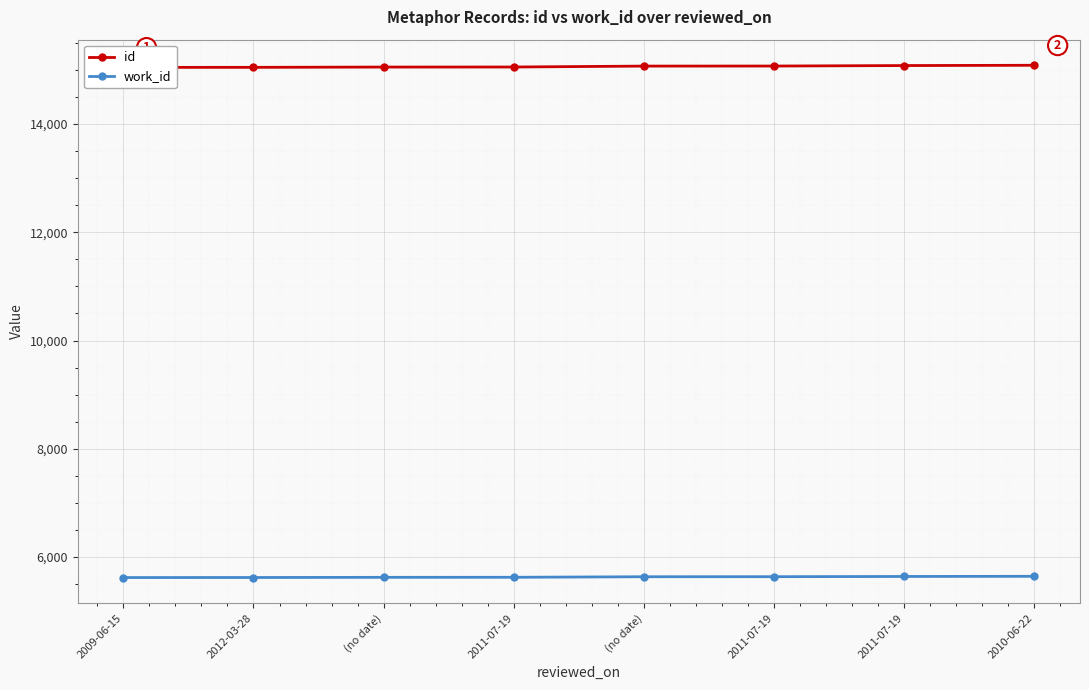

True or false: id has more than 1 points higher than both neighbors.

False